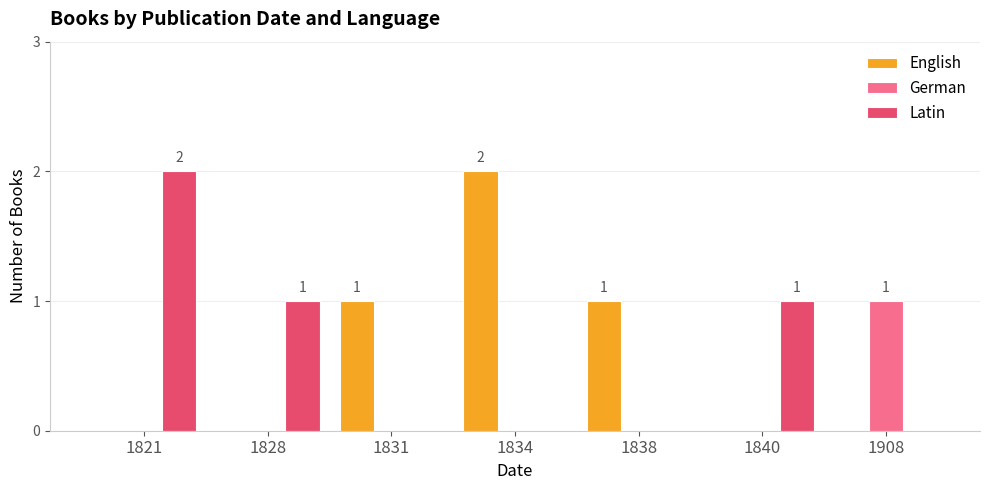

How many groups of bars are there?

7